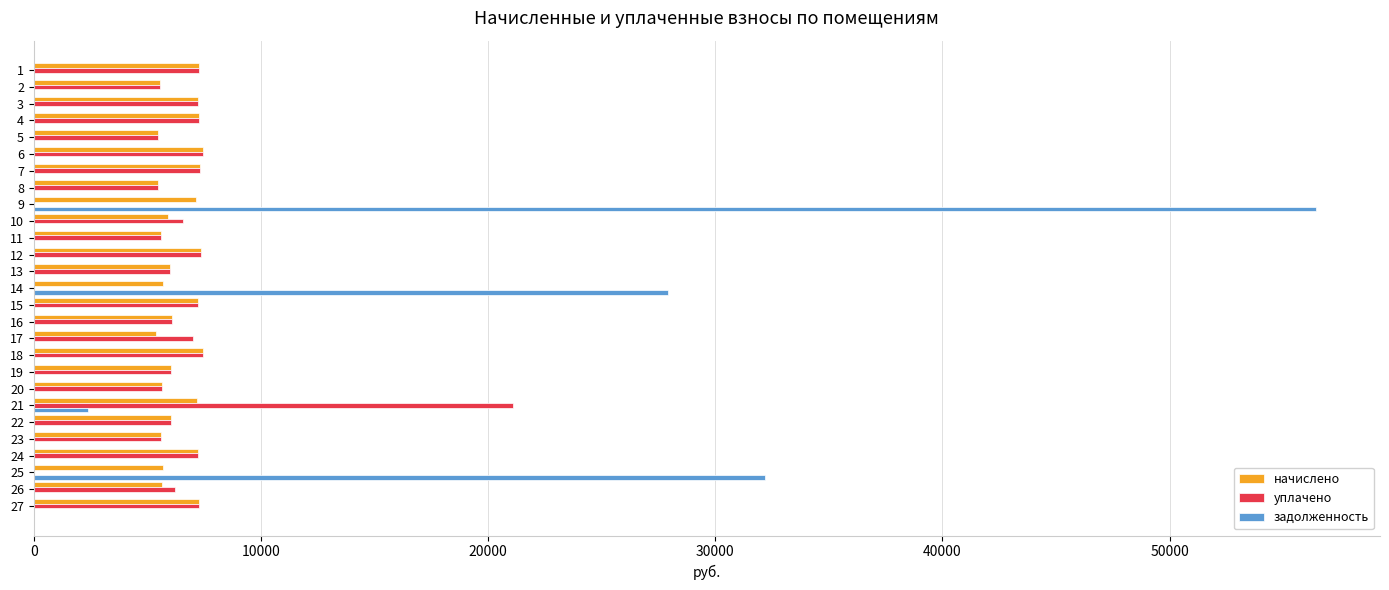

What is the sum of all уплачено values?

171546.1